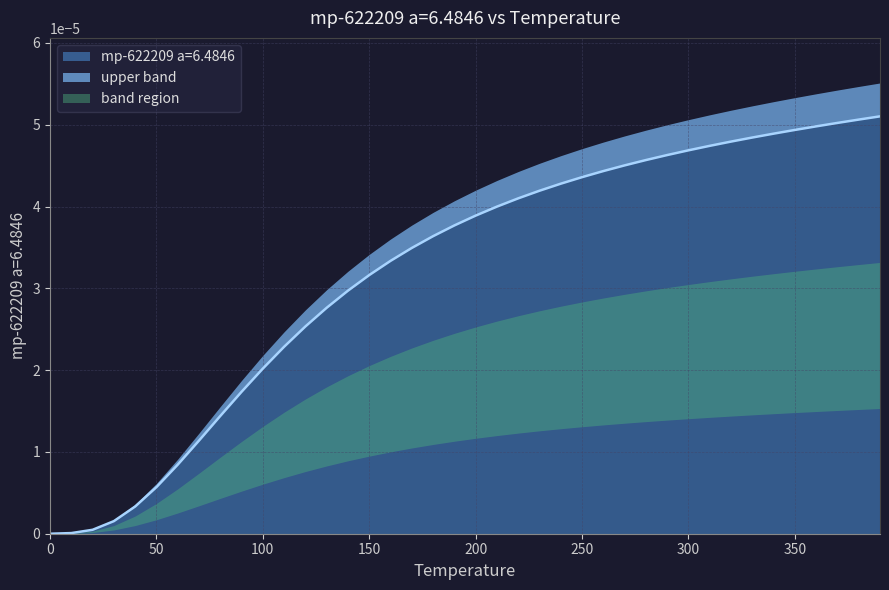

What position from the left is 310.0?

32